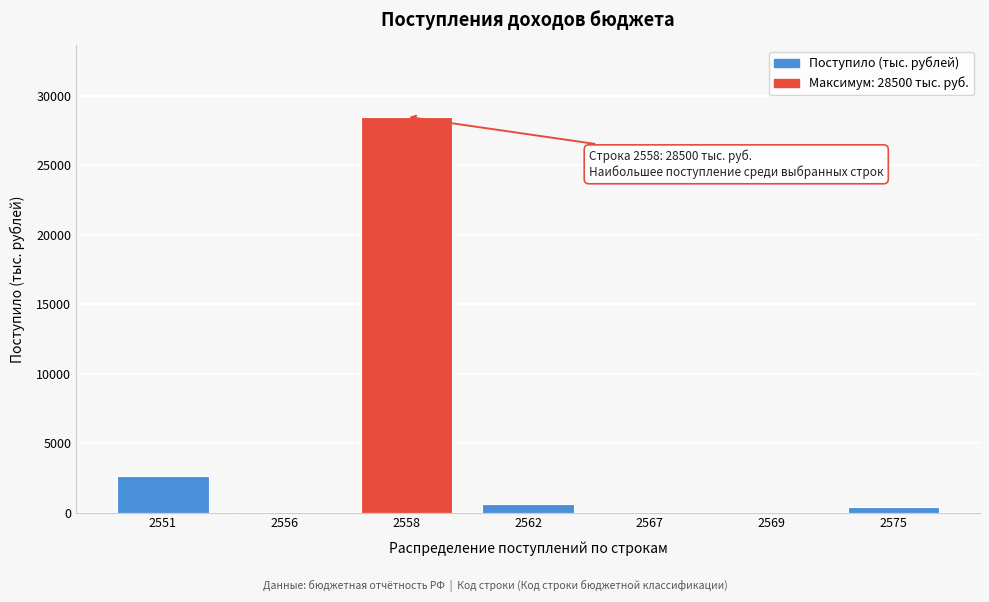

What is the greatest value displayed?

28500